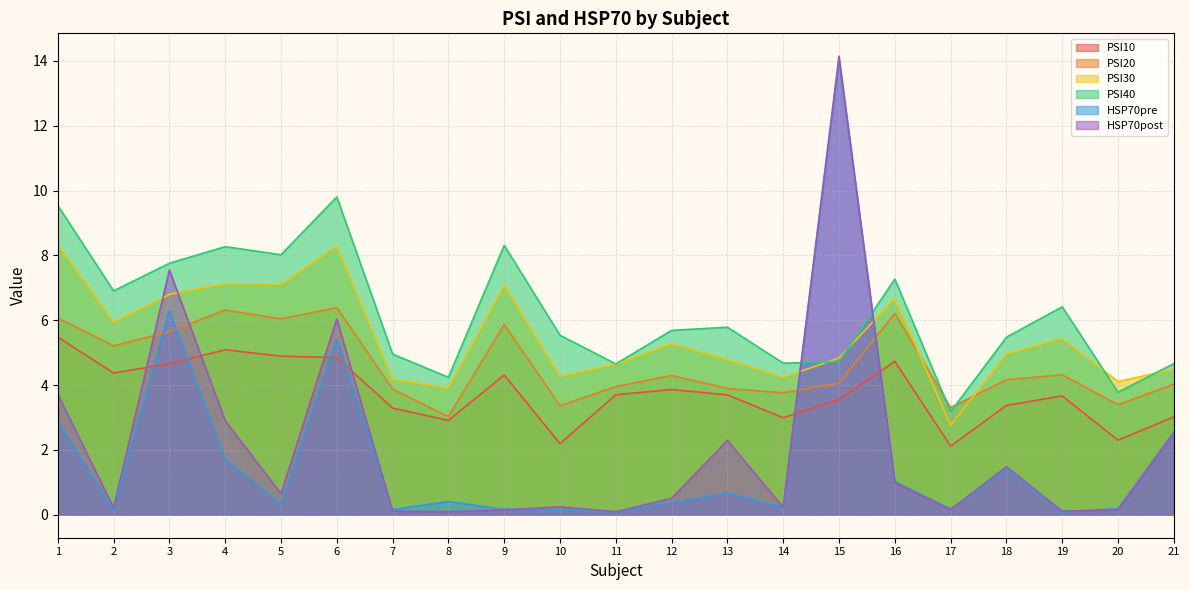

What is the difference between the PSI30 values at 10 and 12?

1.0